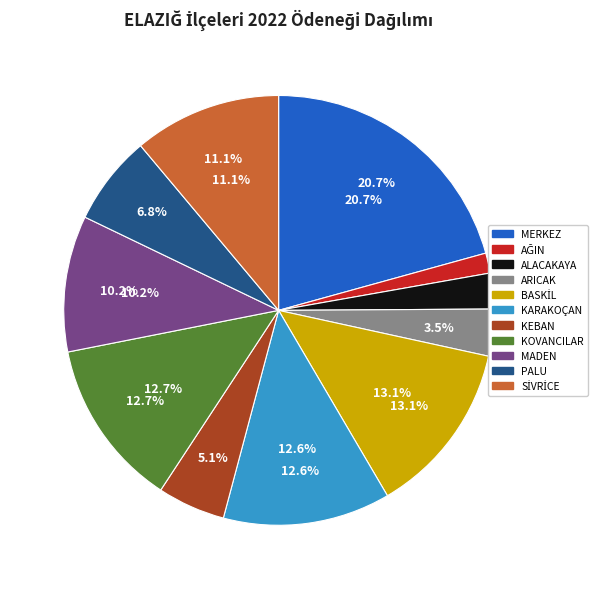

True or false: PALU accounts for 7% of the total.

True